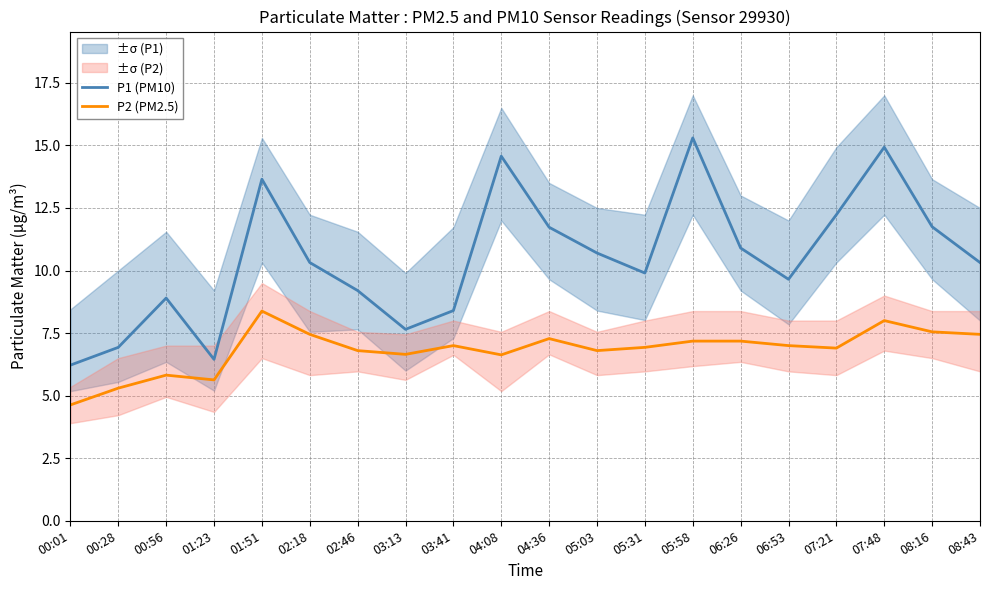

What position from the left is 08:16?

19